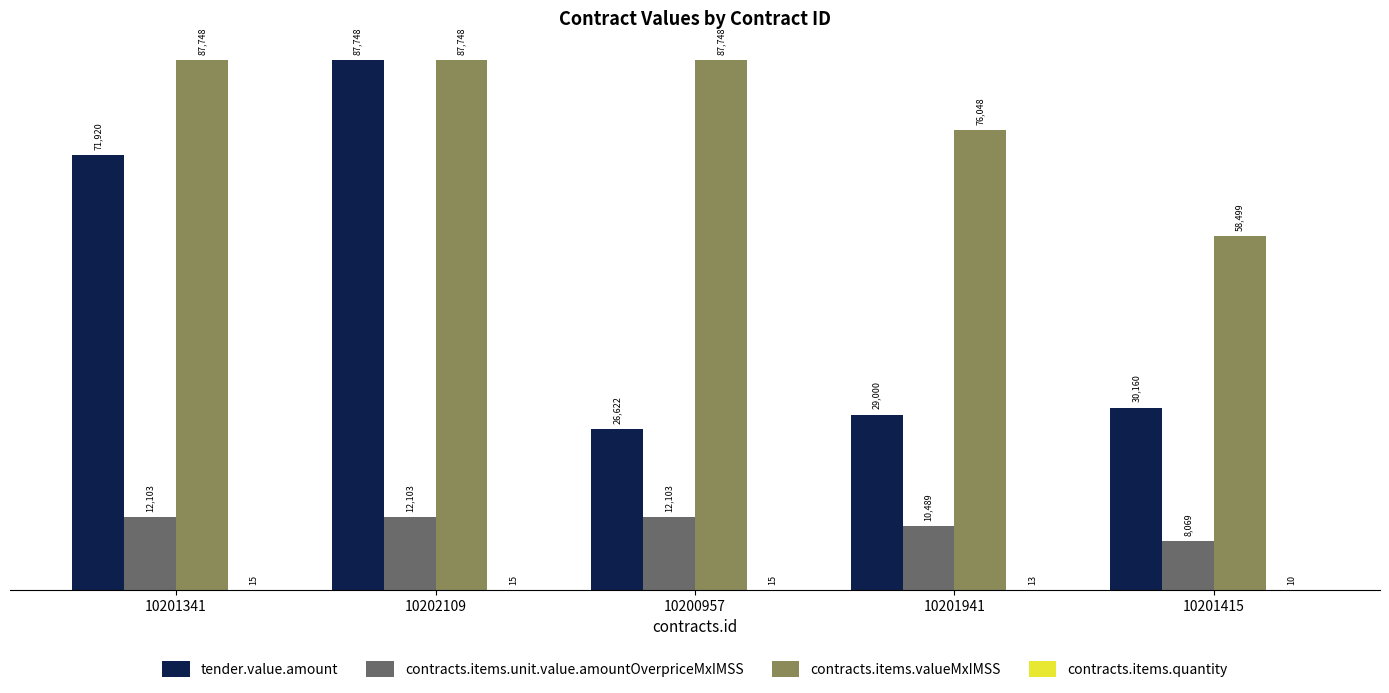

How many distinct data groups are displayed?

4